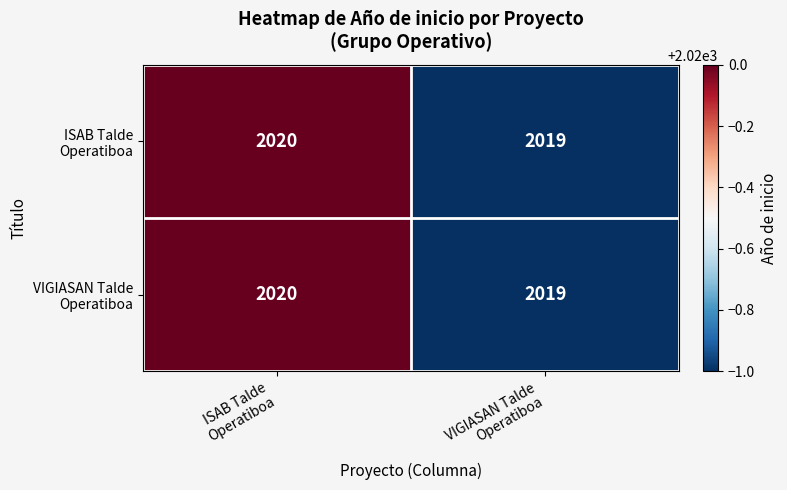

How many categories are shown in the chart?

2